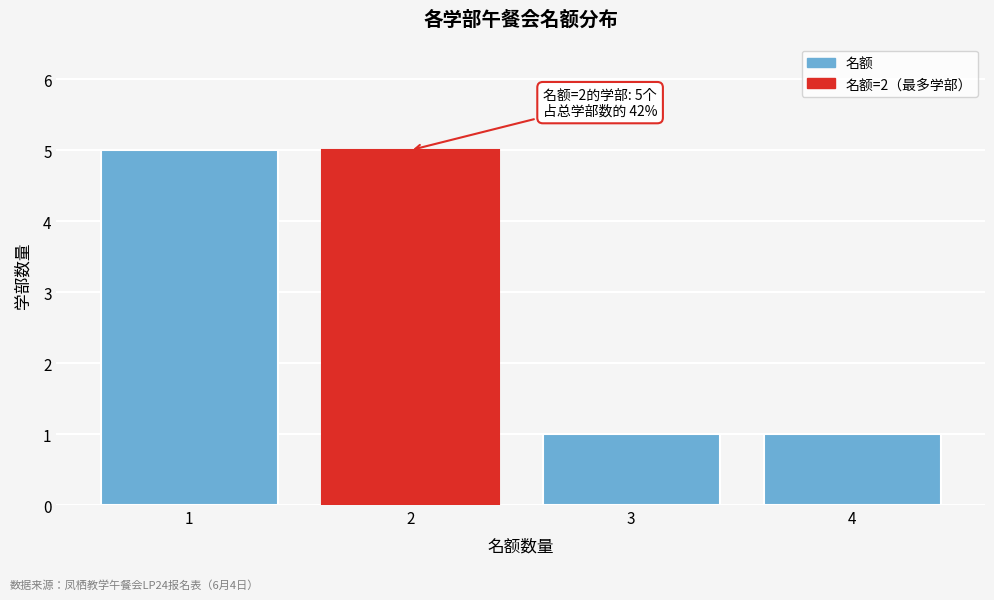

Reading left to right, transcribe all the data shown in this chart.

1=5	2=5	3=1	4=1